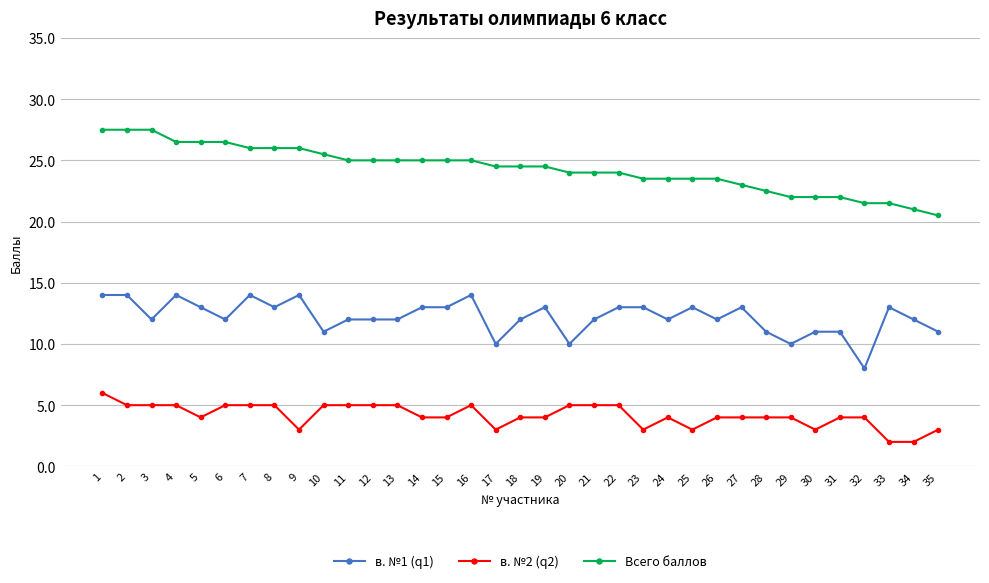

The value of в. №1 (q1) at 25 is 19.3. True or false?

False